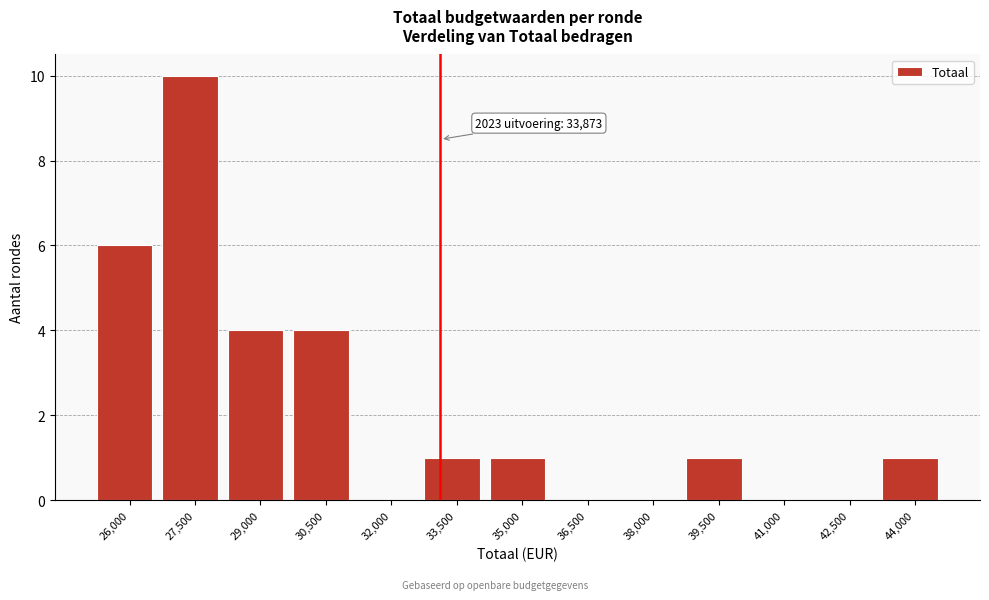

Reading left to right, transcribe all the data shown in this chart.

26,000=6	27,500=10	29,000=4	30,500=4	32,000=0	33,500=1	35,000=1	36,500=0	38,000=0	39,500=1	41,000=0	42,500=0	44,000=1